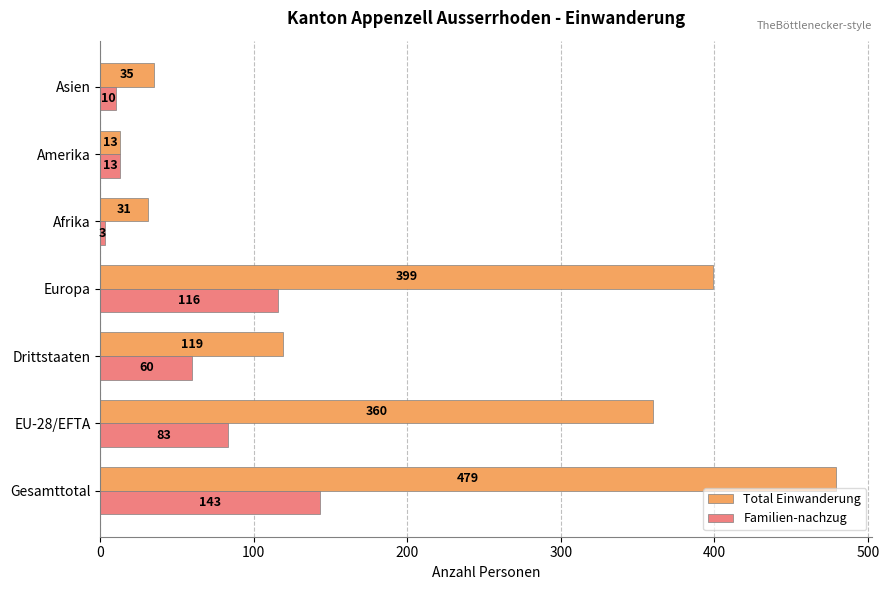

Which series has the largest total across all categories?

Total Einwanderung